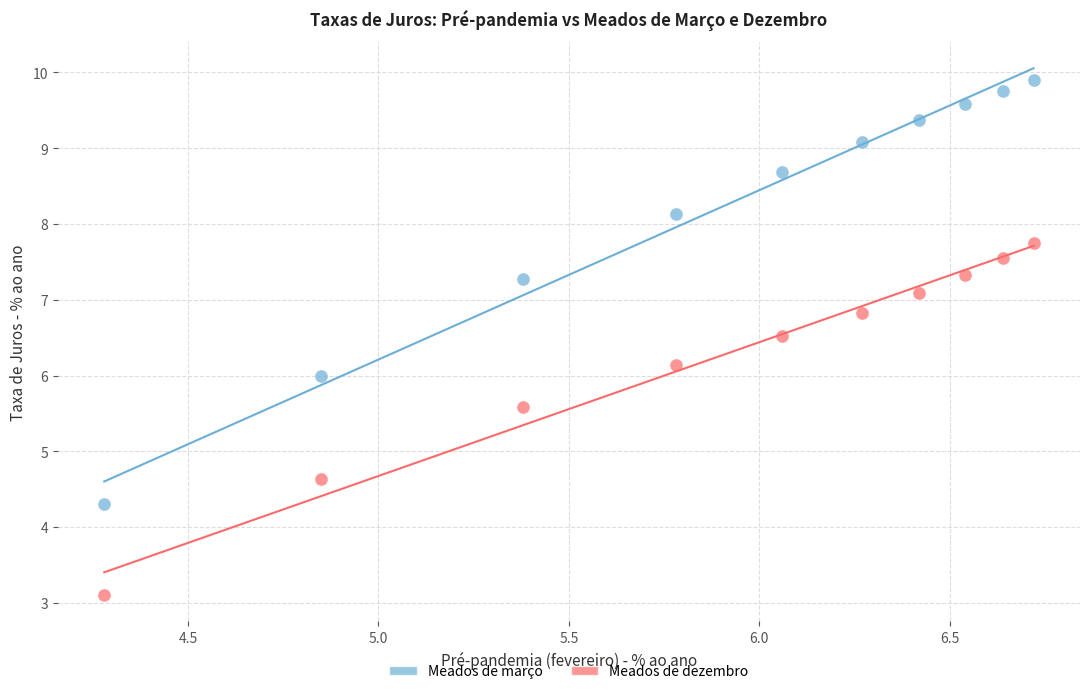

Which series has the largest Y range (max minus min)?

Meados de março